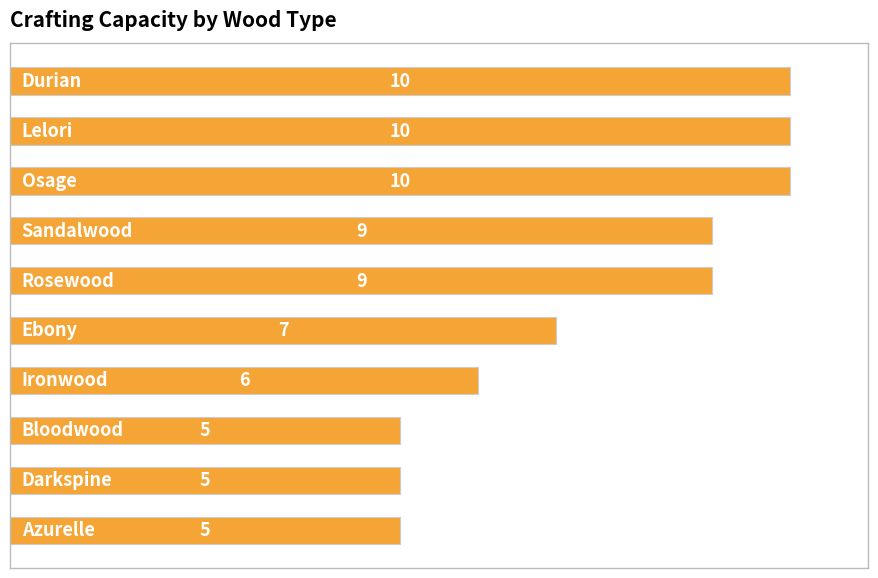

What is the minimum value shown in the chart?

5